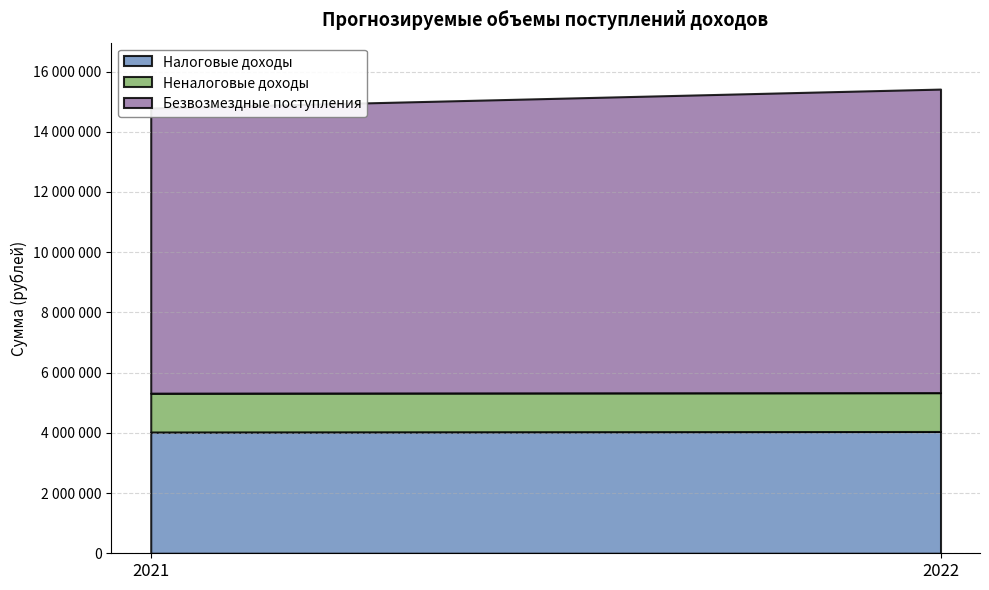

Count the number of categories in the chart.

2